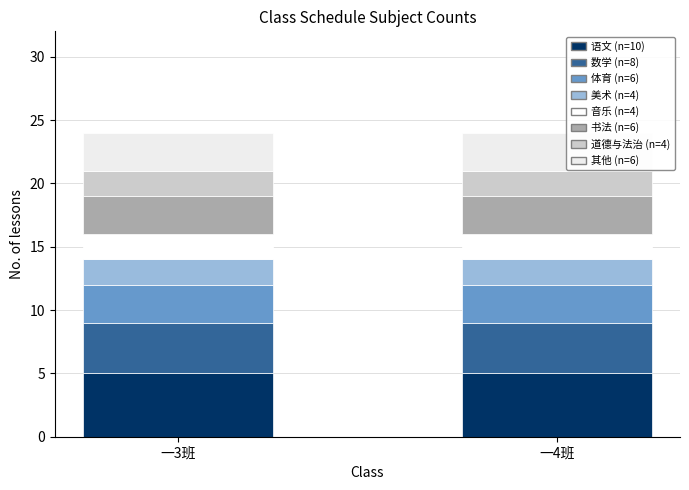

How many data points does each series have?

2